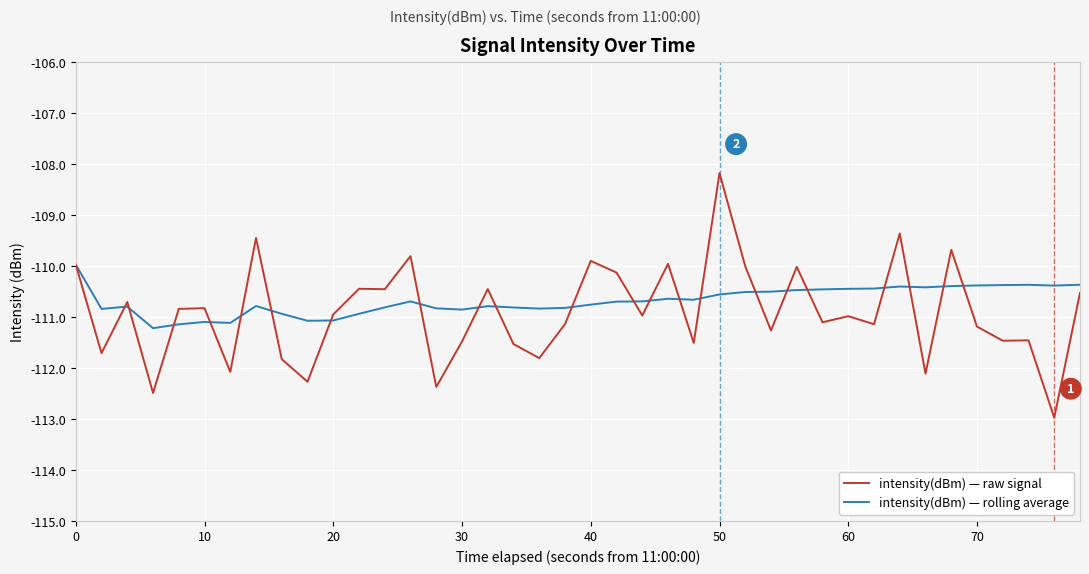

Which series has the largest range (max minus min)?

intensity(dBm) — raw signal